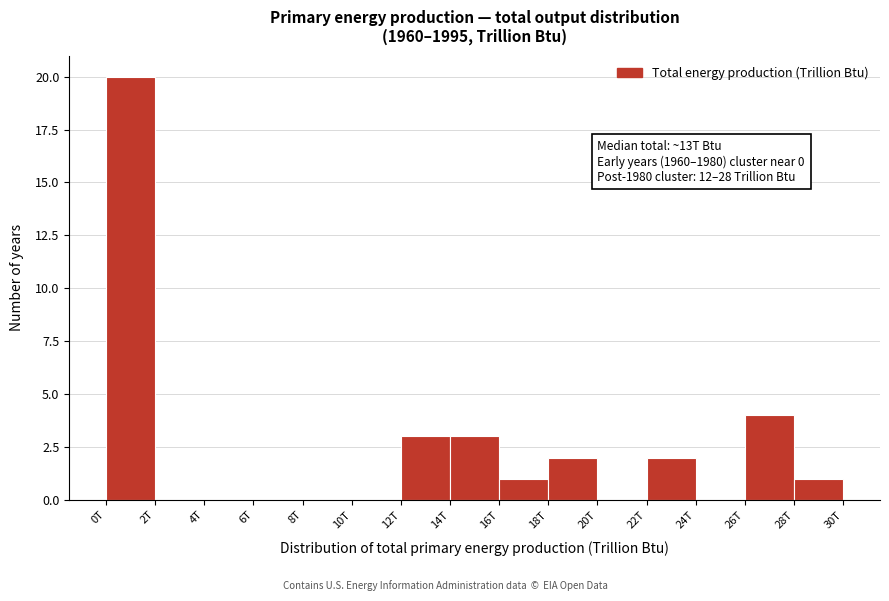

Reading left to right, extract all data points from this chart.

0T=20	2T=0	4T=0	6T=0	8T=0	10T=0	12T=3	14T=3	16T=1	18T=2	20T=0	22T=2	24T=0	26T=4	28T=1